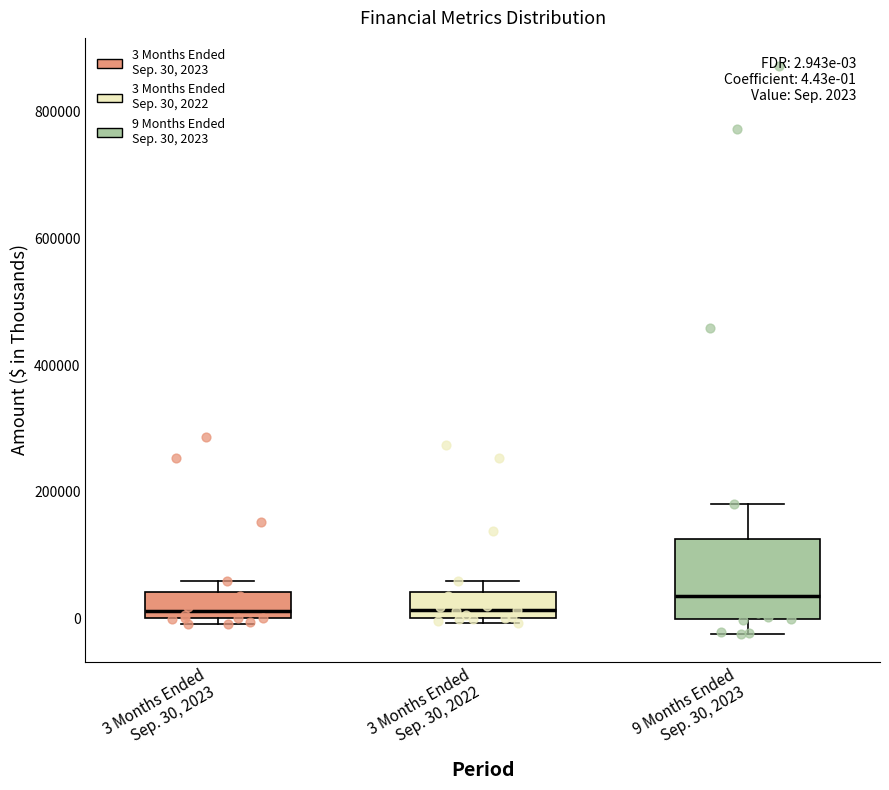

Which box's median line is the highest?

9 Months Ended Sep. 30, 2023